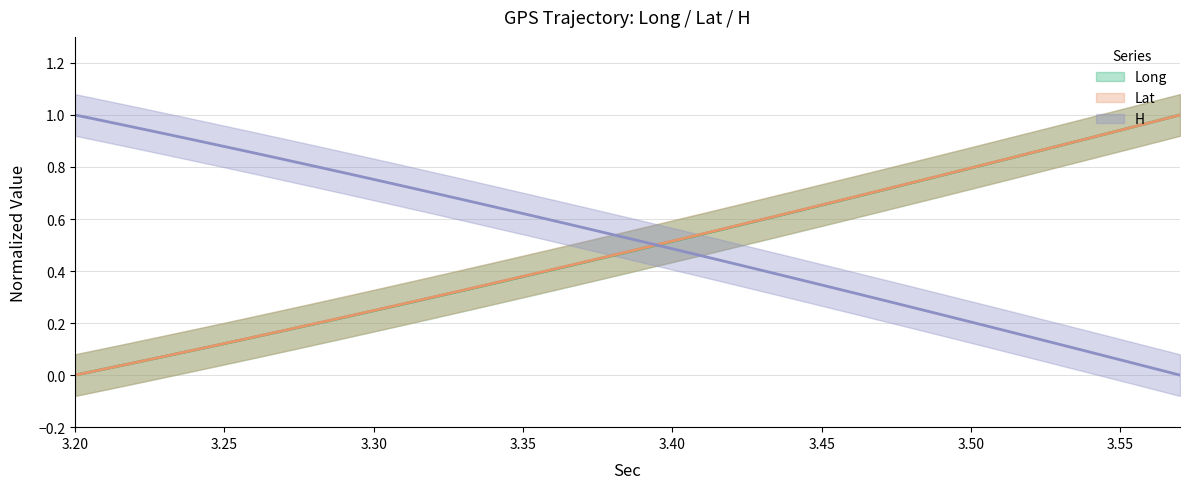

What is the difference between the maximum and minimum values in the Lat series?

1.0